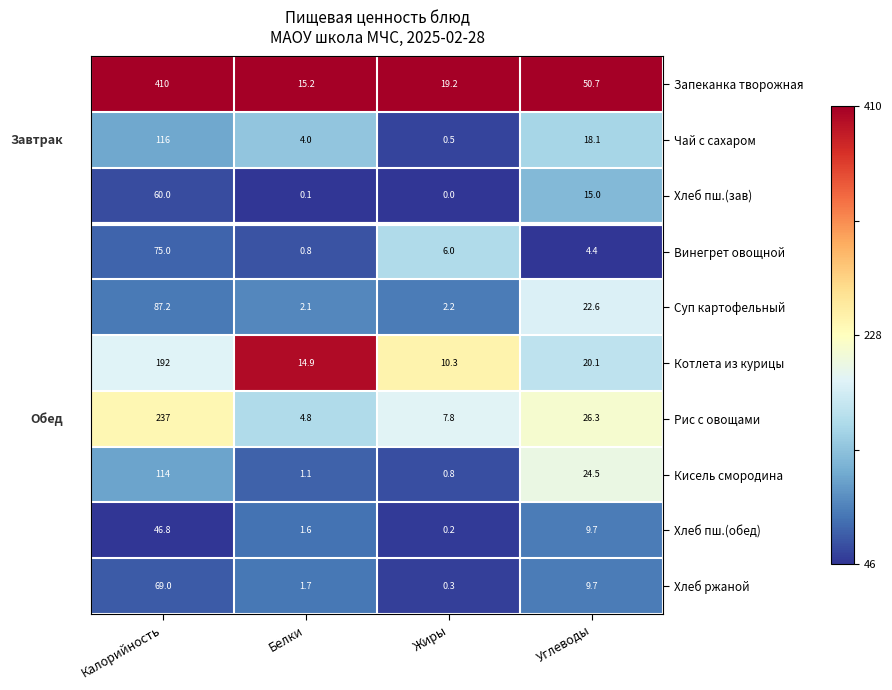

What is the maximum value for Запеканка творожная?

410.0